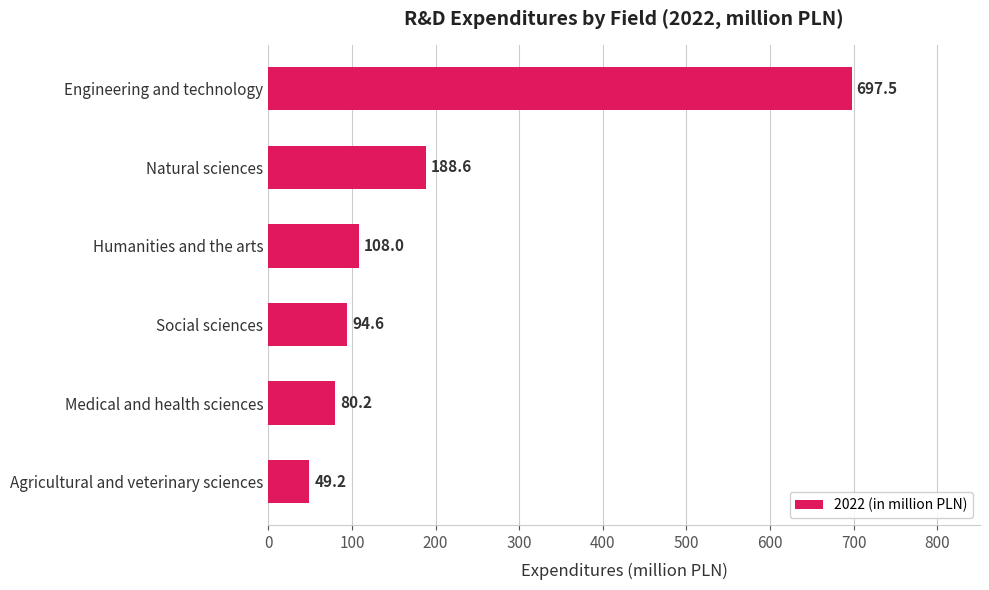

Between Natural sciences and Humanities and the arts, which is larger?

Natural sciences